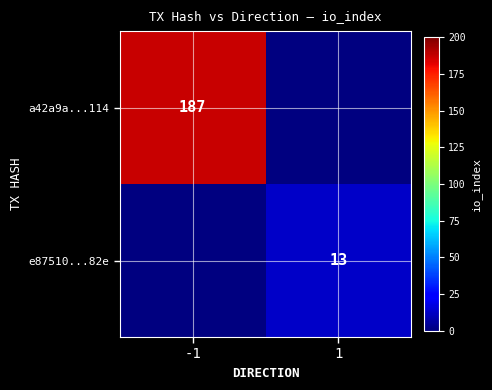

The value of e87510...82e at 1 is 13. True or false?

True